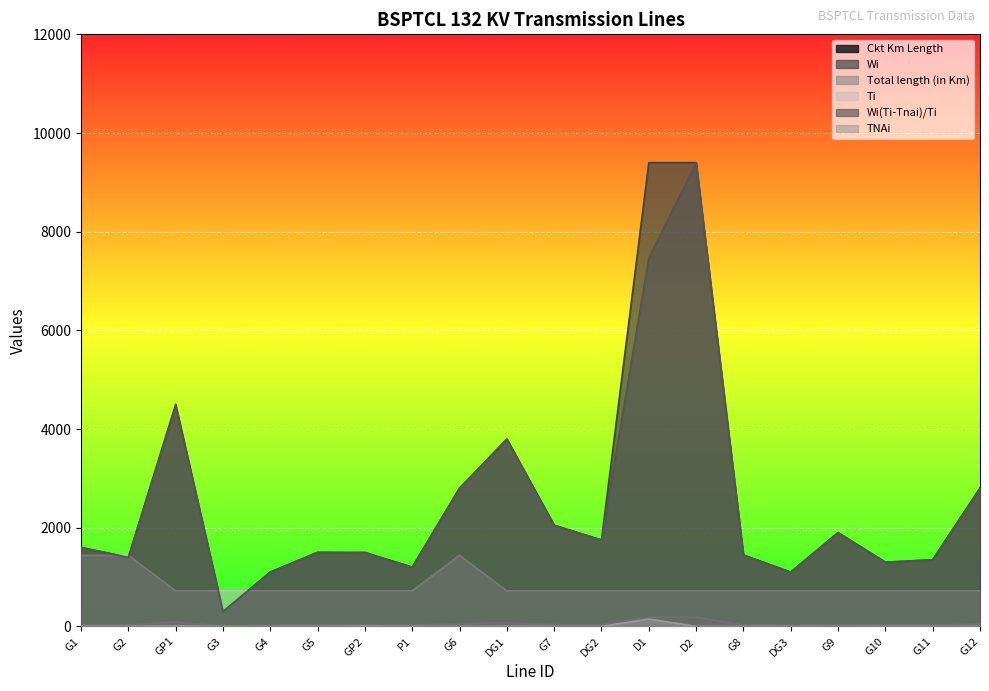

At how many categories does at least one series exceed 1297?

16